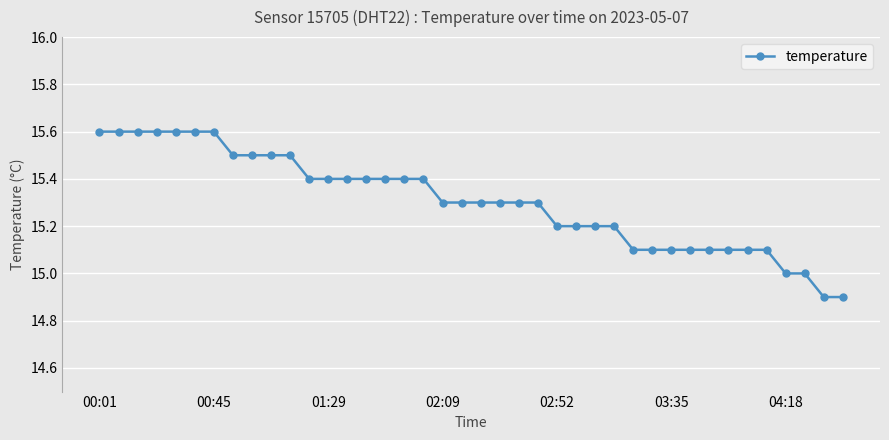

What is the value of the 14th point from the left?

15.4